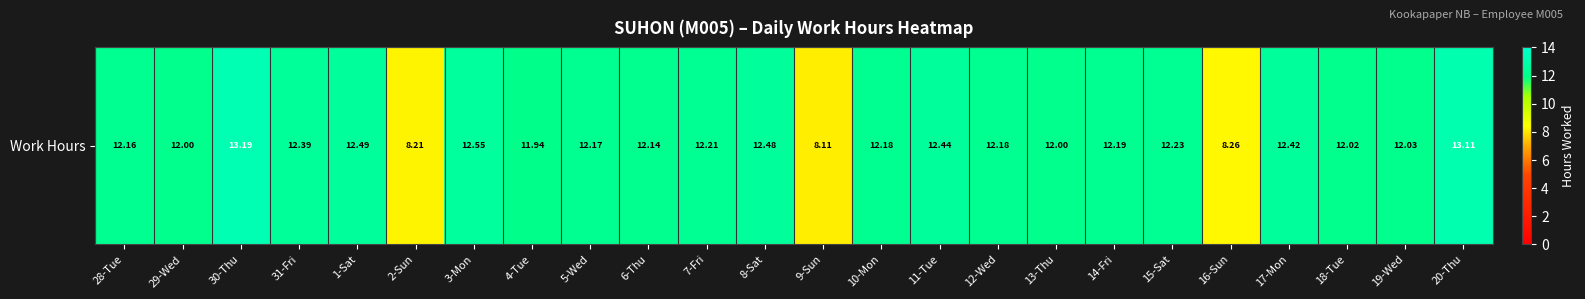

What is the smallest value displayed?

8.1